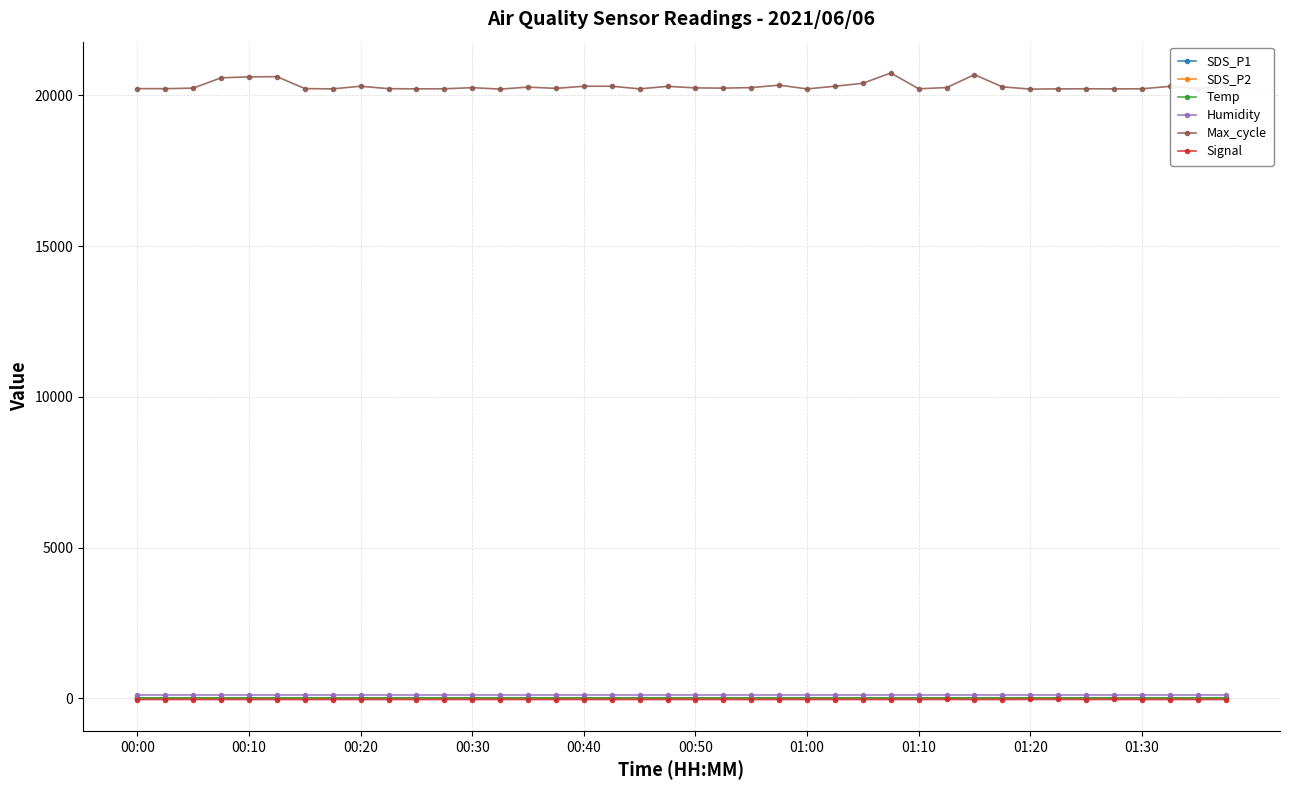

What is the greatest value displayed?

20738.0